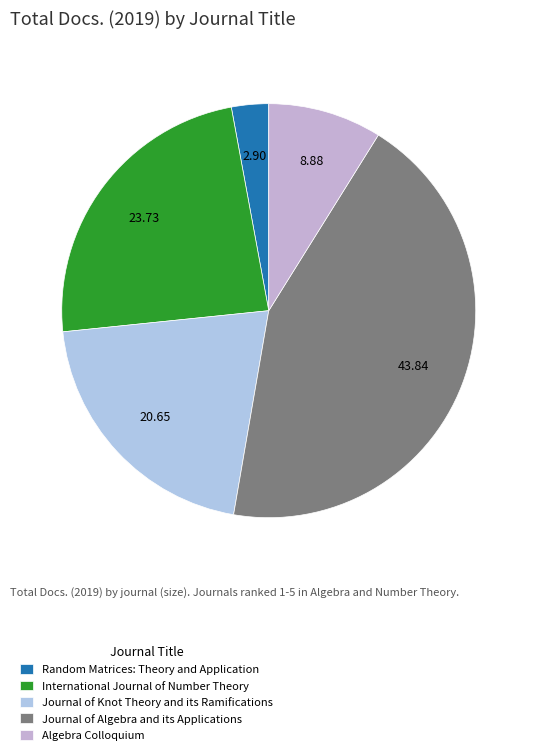

Does any single category account for the majority?

No